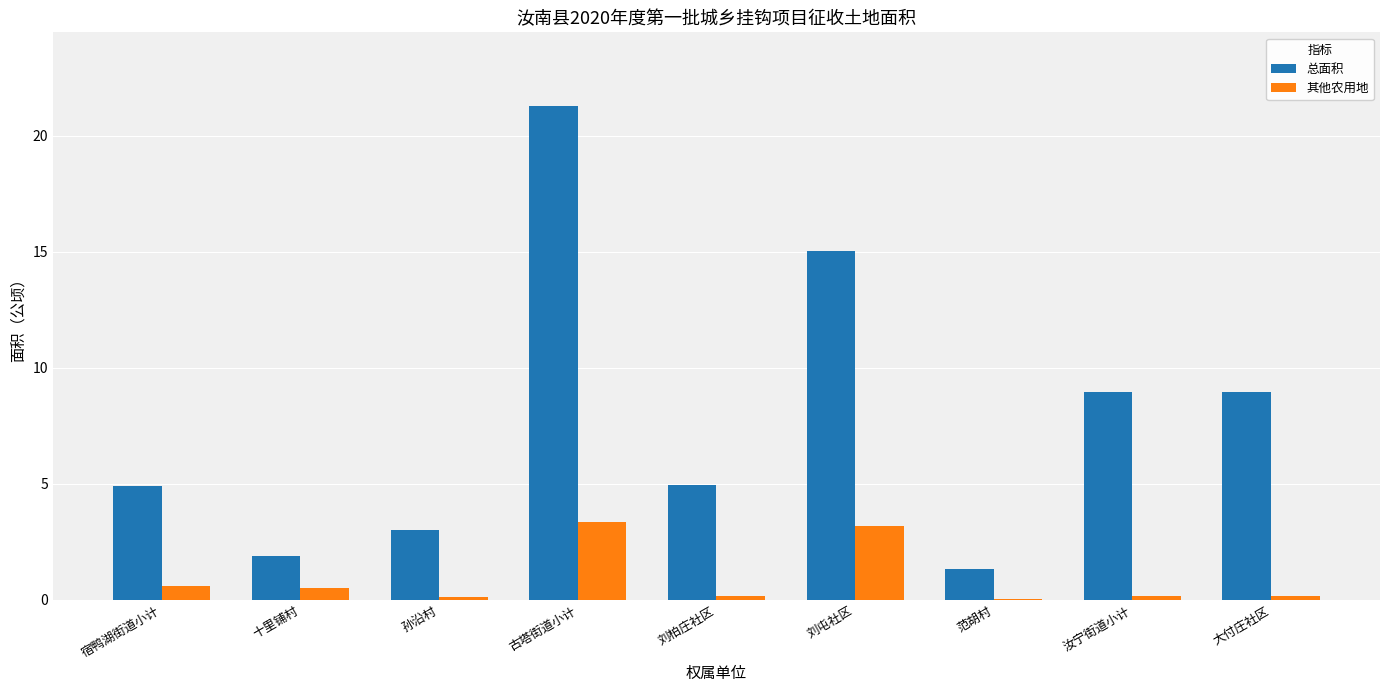

Which series has the largest range (max minus min)?

总面积